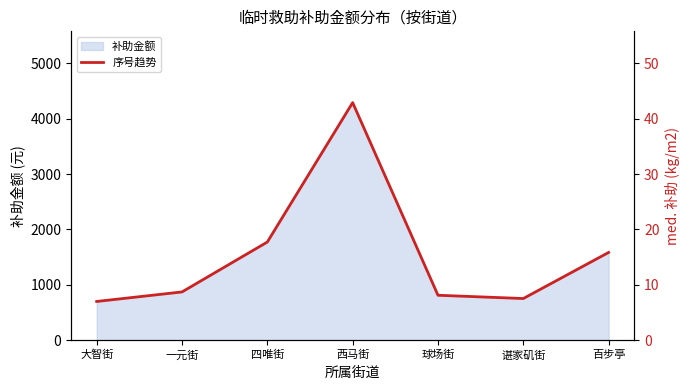

At which category does the data reach its first local valley?

谌家矶街